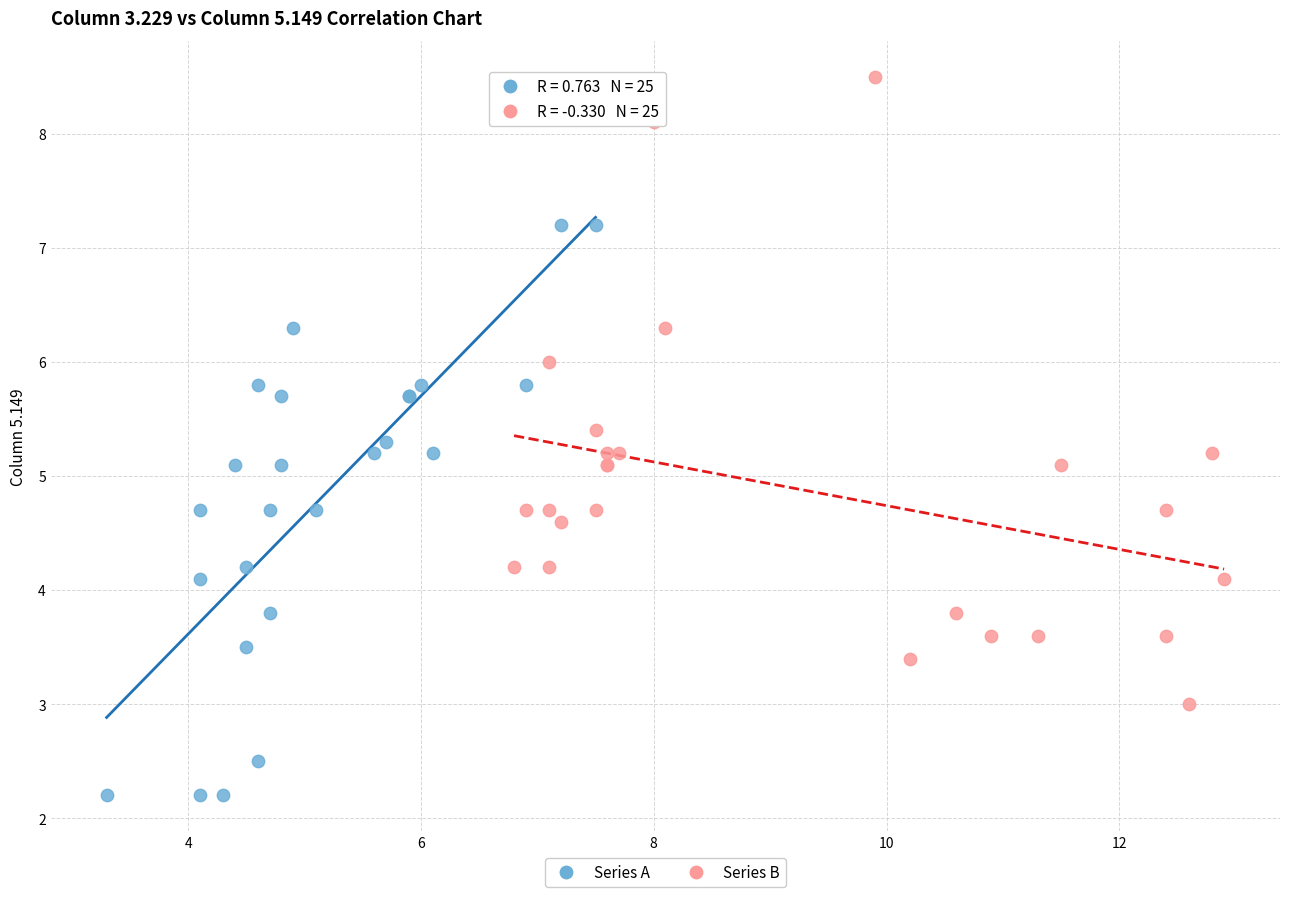

Which series reaches the minimum Y coordinate?

Series A